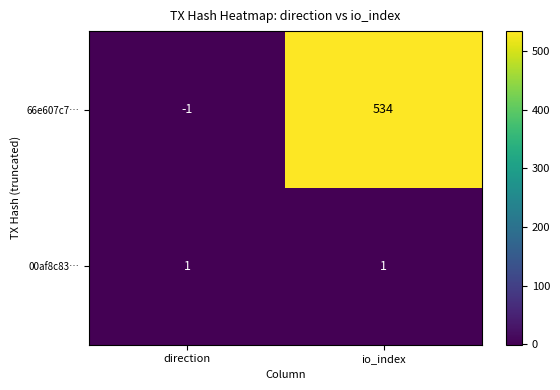

Reading left to right, extract all data points from this chart.

66e607c7…: -1	534
00af8c83…: 1	1